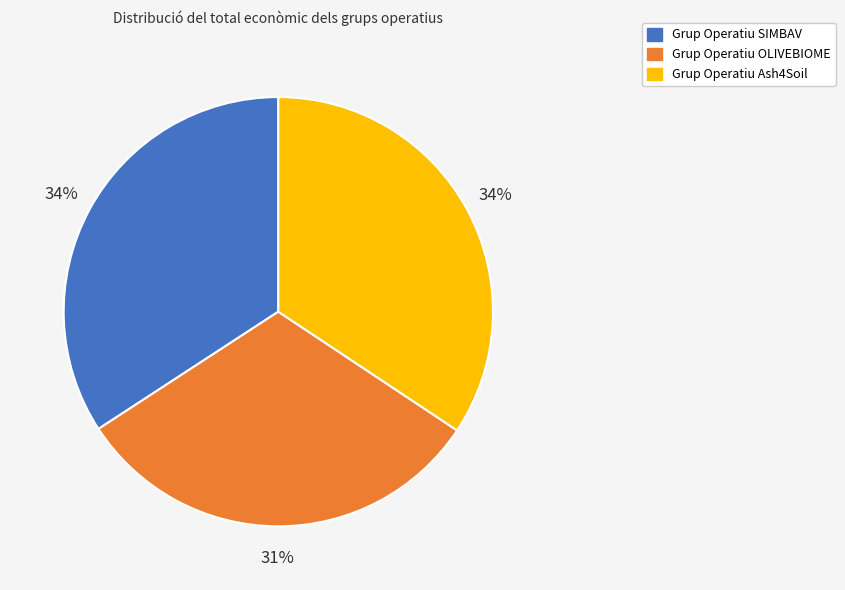

True or false: Grup Operatiu SIMBAV accounts for 34% of the total.

True